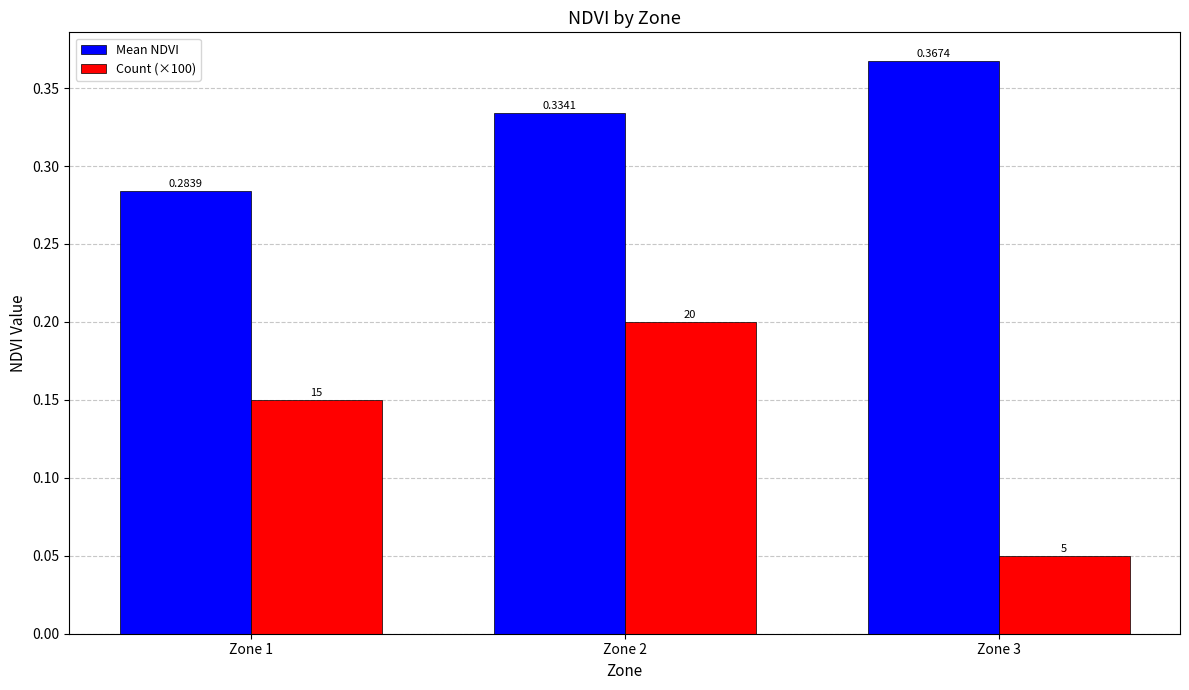

Count the Mean NDVI values in the range 0 to 1.

3